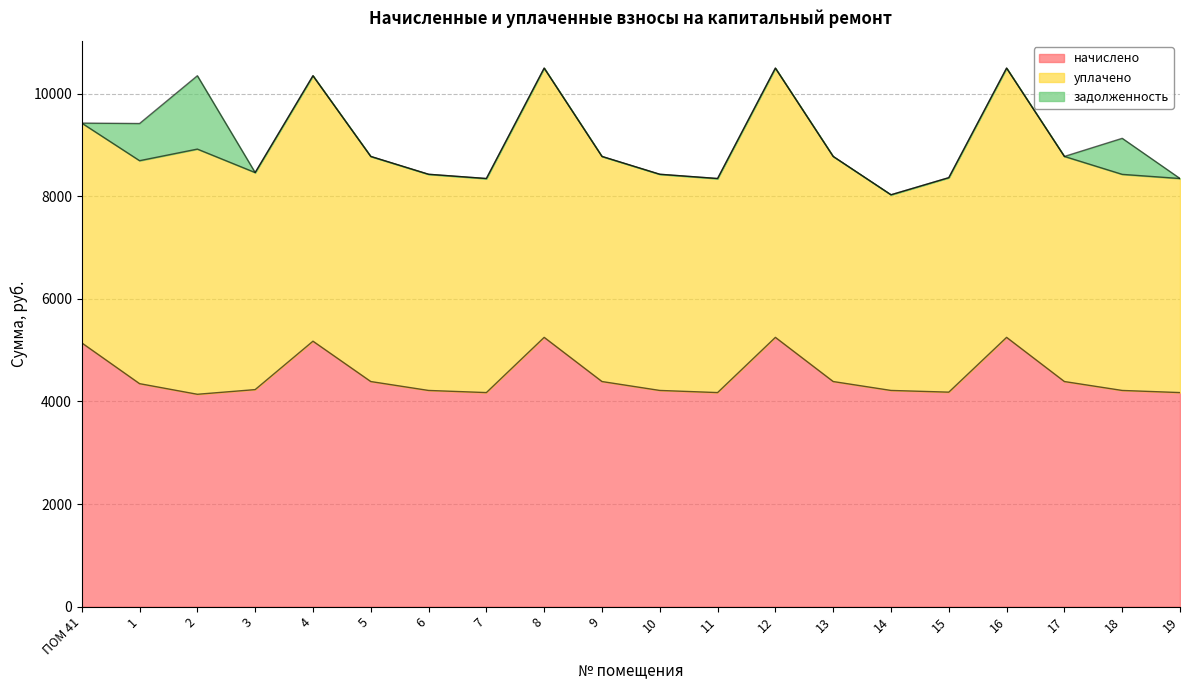

How many categories are shown in the chart?

20